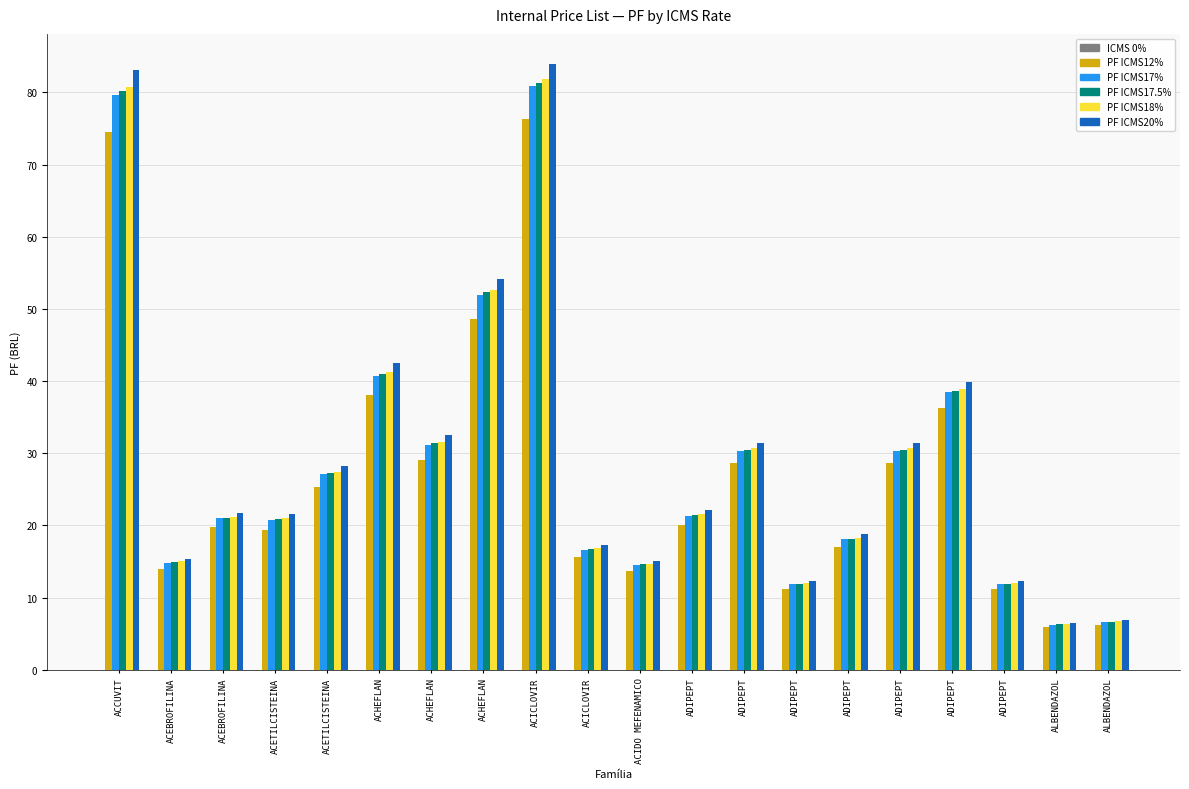

Between ACCUVIT and ADIPEPT, which is larger?

ACCUVIT